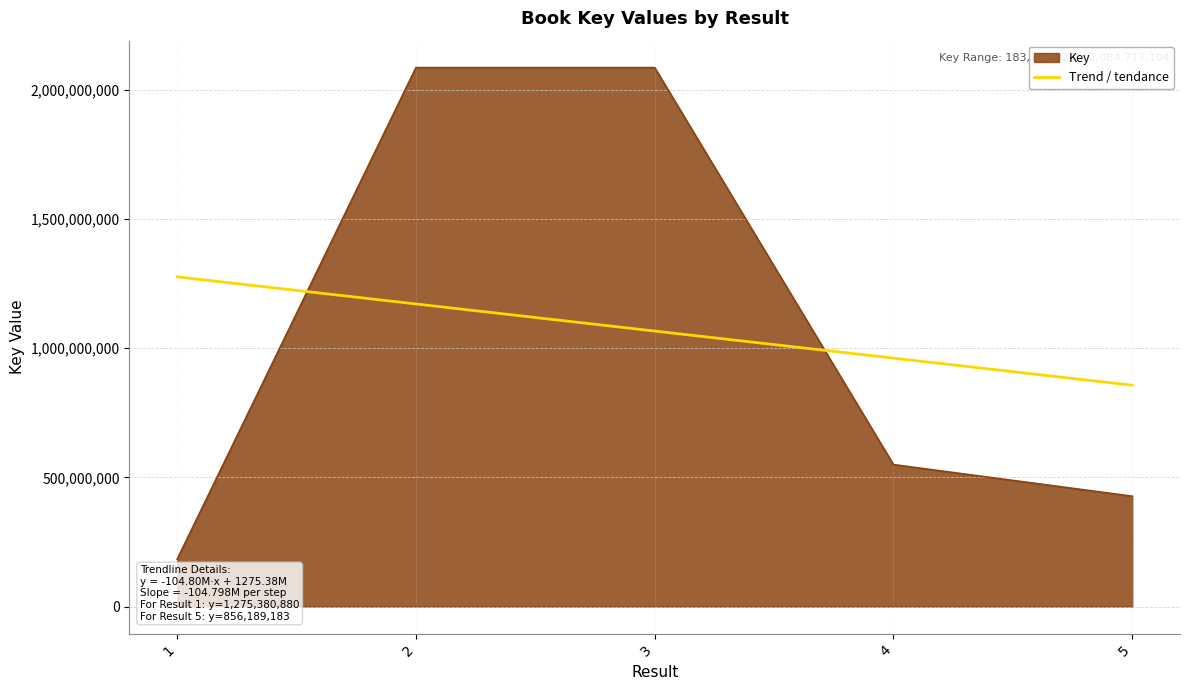

What is the difference between the values at 3 and 1?

1901455024